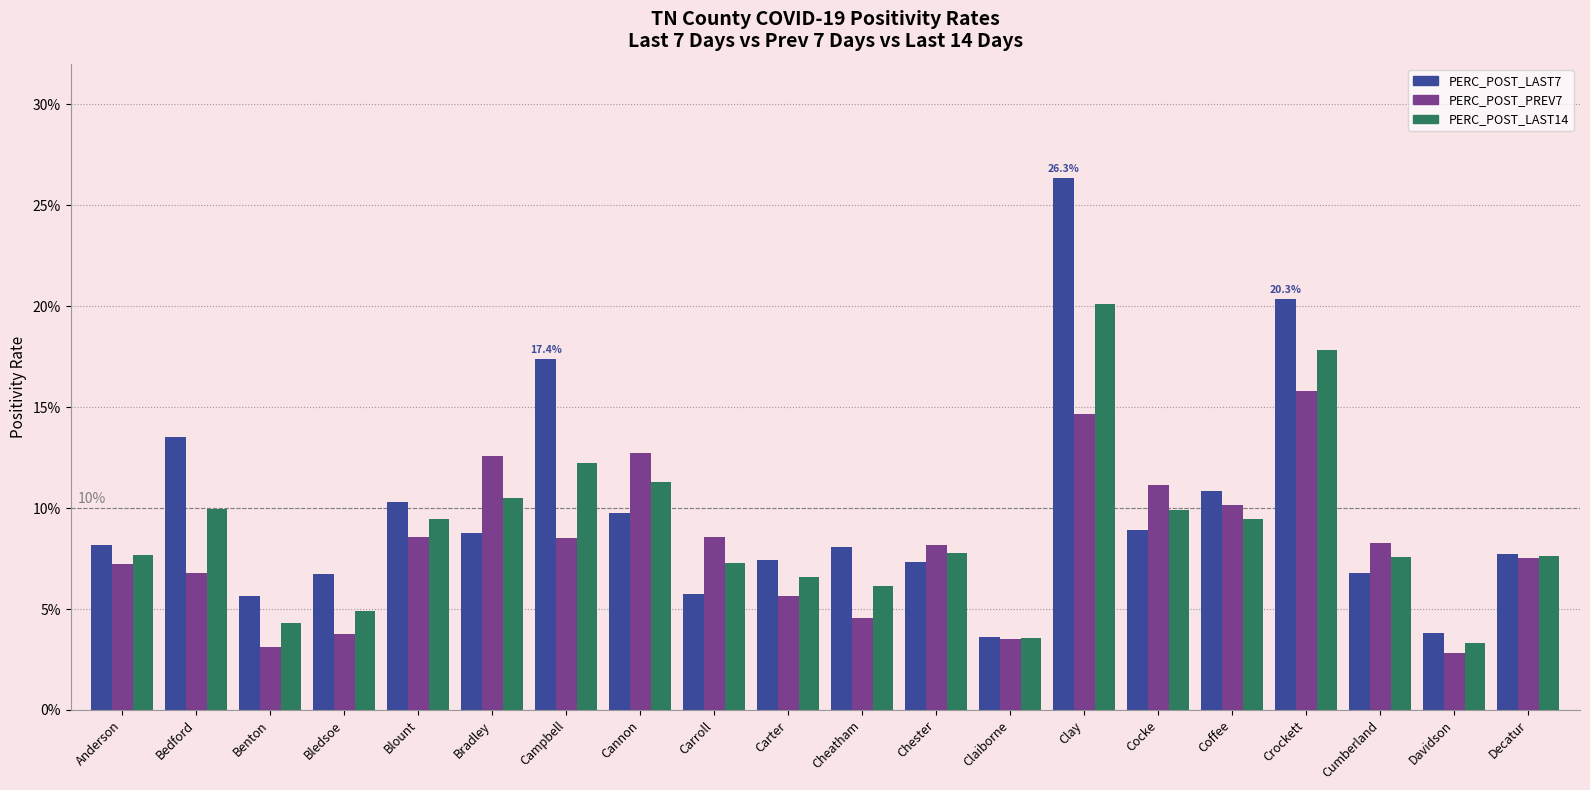

Reading right to left, list all the values displayed in this chart.

PERC_POST_LAST7: 0.1	0.0	0.1	0.2	0.1	0.1	0.3	0.0	0.1	0.1	0.1	0.1	0.1	0.2	0.1	0.1	0.1	0.1	0.1	0.1
PERC_POST_PREV7: 0.1	0.0	0.1	0.2	0.1	0.1	0.1	0.0	0.1	0.0	0.1	0.1	0.1	0.1	0.1	0.1	0.0	0.0	0.1	0.1
PERC_POST_LAST14: 0.1	0.0	0.1	0.2	0.1	0.1	0.2	0.0	0.1	0.1	0.1	0.1	0.1	0.1	0.1	0.1	0.0	0.0	0.1	0.1